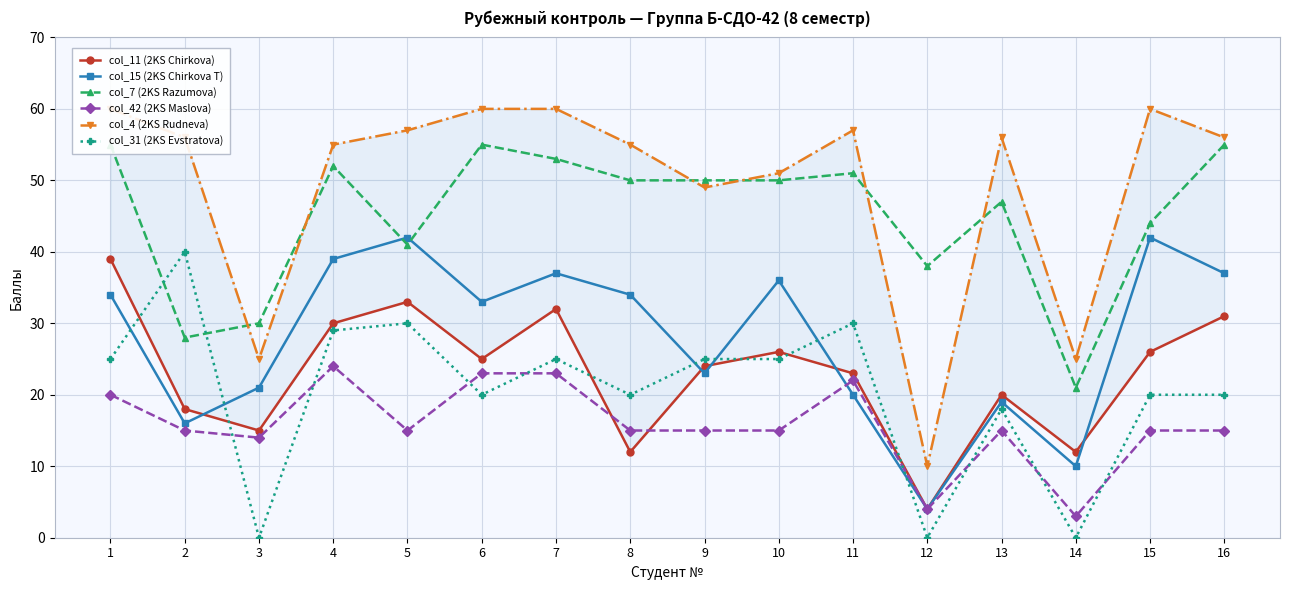

At which label does col_42 (2KS Maslova) first exceed 15?

1